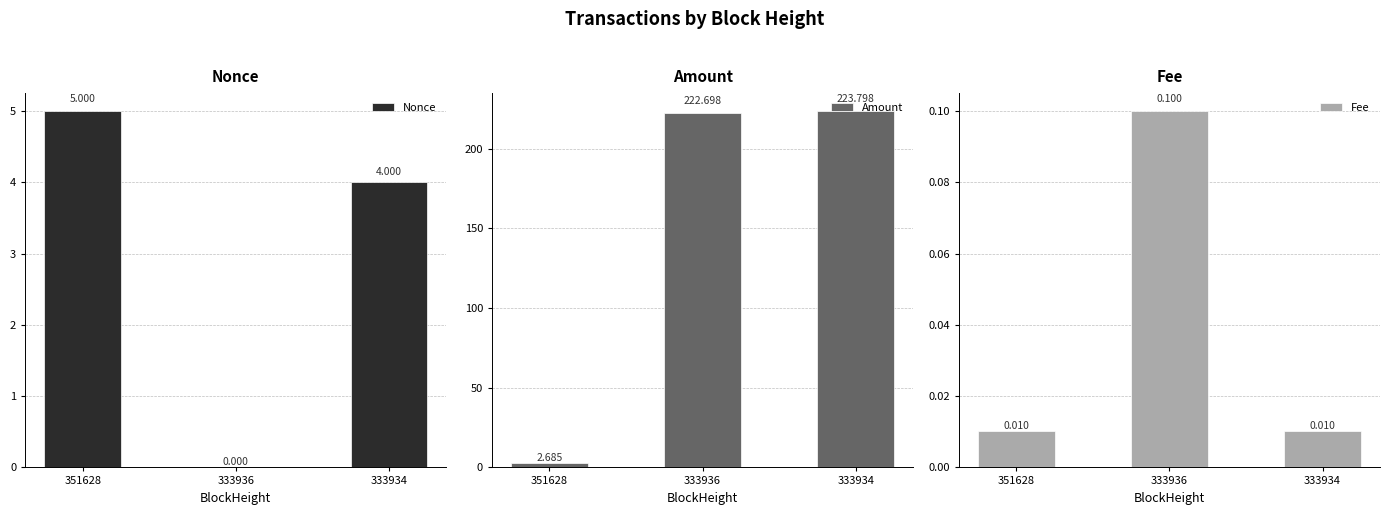

How many data points does each series have?

3